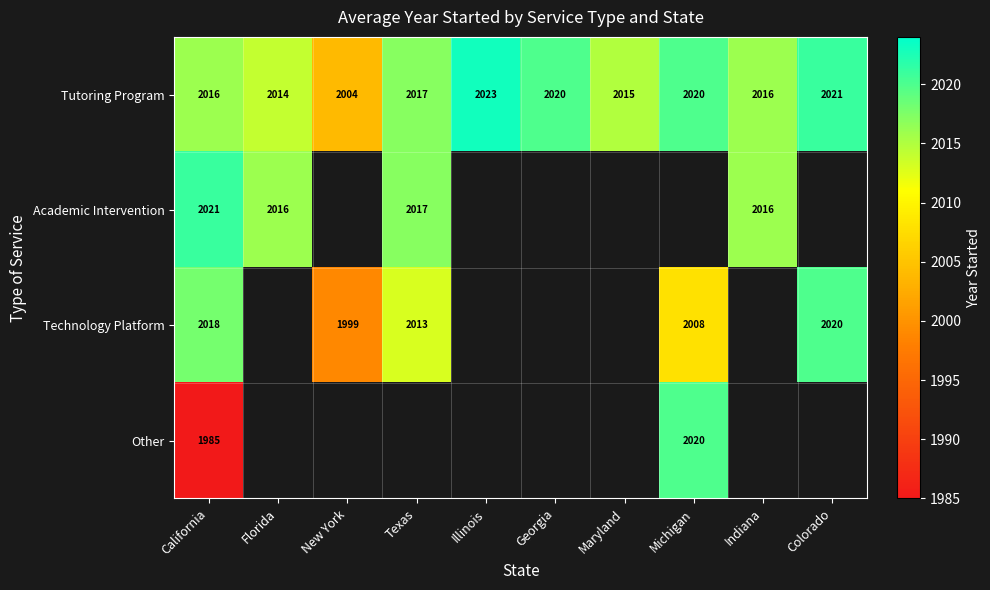

Between Indiana and Illinois, which is larger?

Illinois